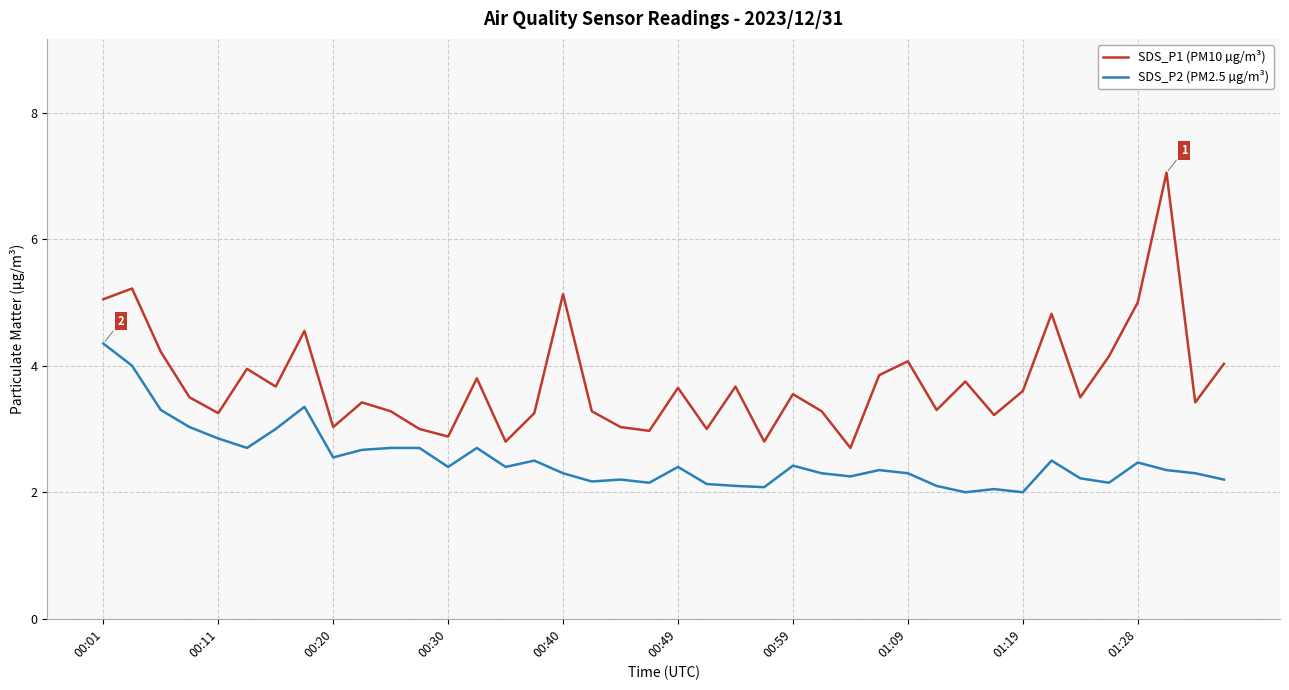

Which series has the largest total across all categories?

SDS_P1 (PM10 µg/m³)